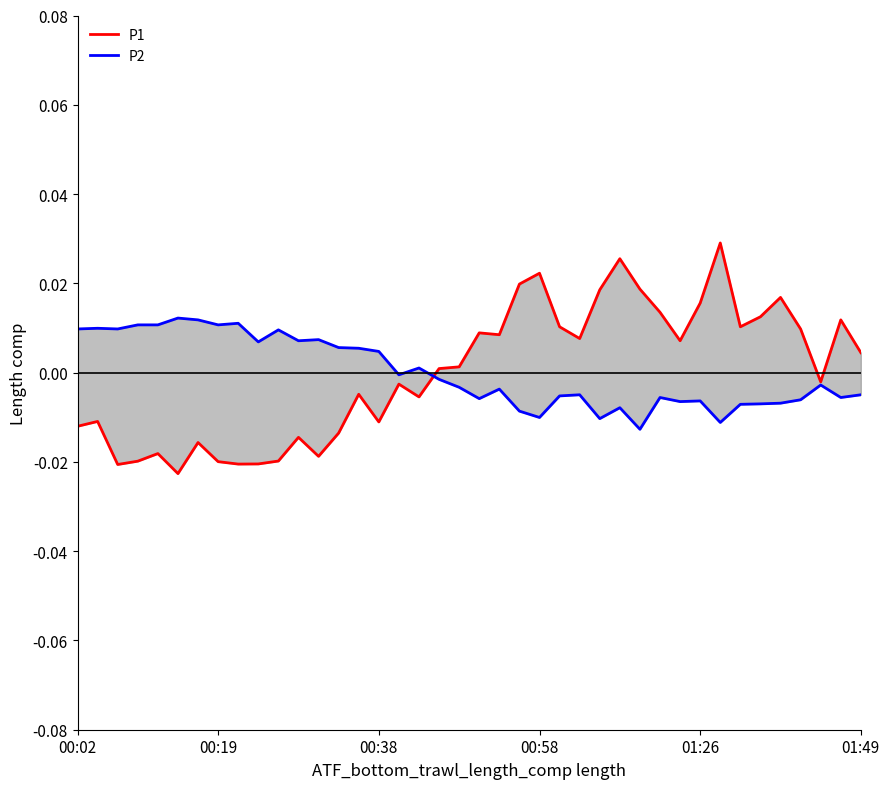

Reading left to right, extract all data points from this chart.

P1: -0.0	-0.0	-0.0	-0.0	-0.0	-0.0	-0.0	-0.0	-0.0	-0.0	-0.0	-0.0	-0.0	-0.0	-0.0	-0.0	-0.0	-0.0	0.0	0.0	0.0	0.0	0.0	0.0	0.0	0.0	0.0	0.0	0.0	0.0	0.0	0.0	0.0	0.0	0.0	0.0	0.0	-0.0	0.0	0.0
P2: 0.0	0.0	0.0	0.0	0.0	0.0	0.0	0.0	0.0	0.0	0.0	0.0	0.0	0.0	0.0	0.0	-0.0	0.0	-0.0	-0.0	-0.0	-0.0	-0.0	-0.0	-0.0	-0.0	-0.0	-0.0	-0.0	-0.0	-0.0	-0.0	-0.0	-0.0	-0.0	-0.0	-0.0	-0.0	-0.0	-0.0